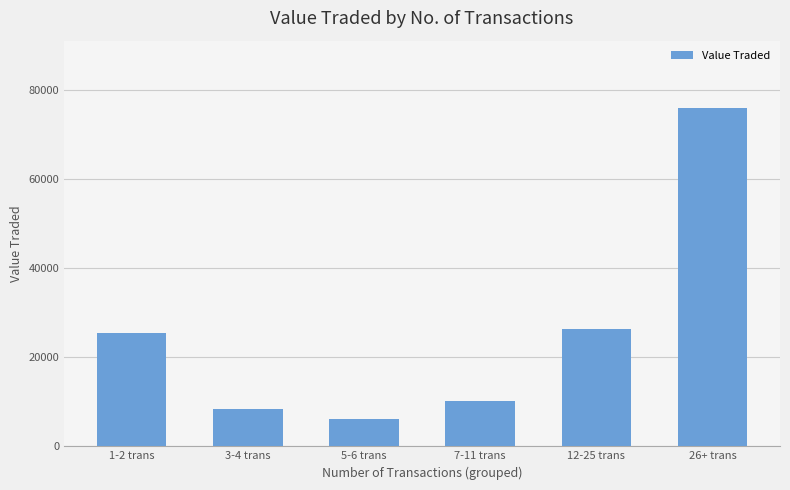

Does the chart contain any negative values?

No